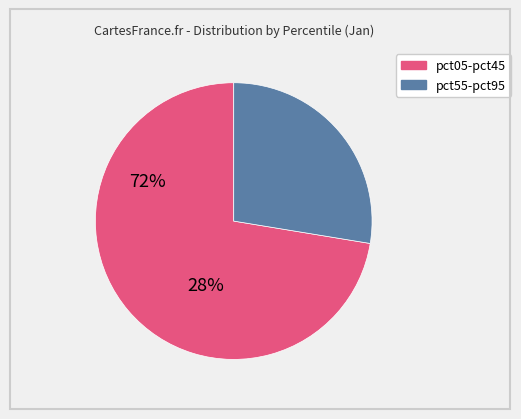

Does any single category account for the majority?

Yes